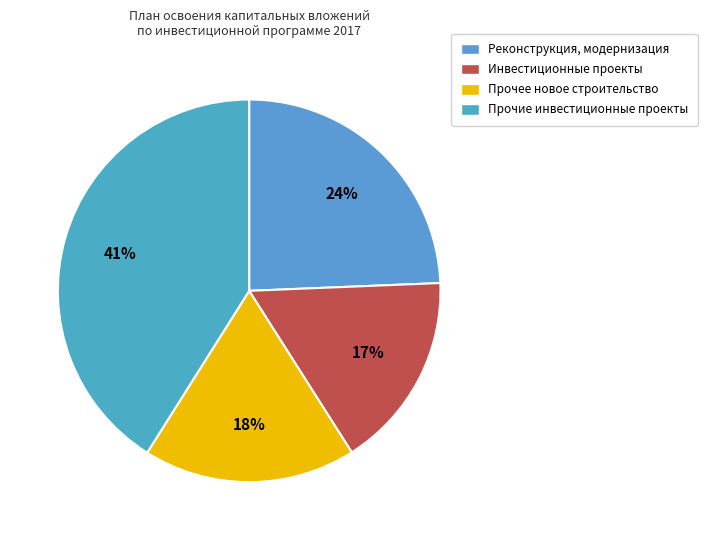

Which category has the biggest portion of the pie?

Прочие инвестиционные проекты